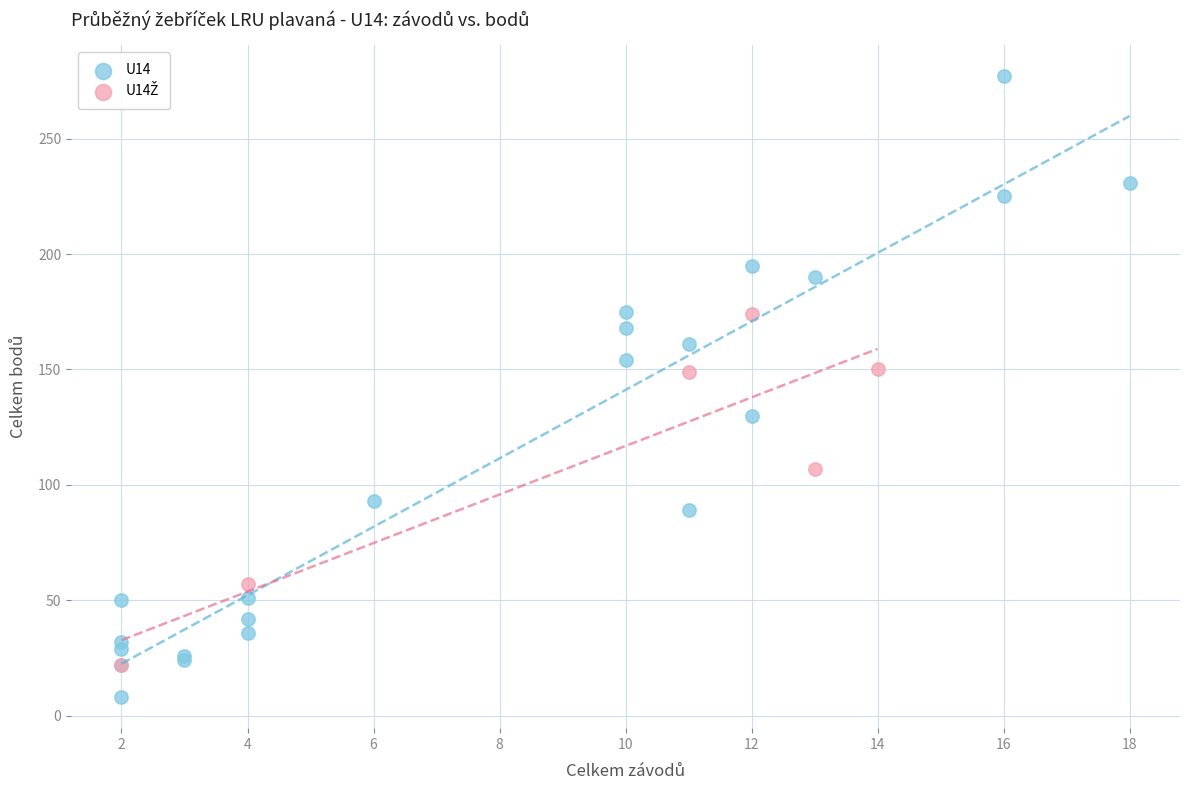

Which series reaches the minimum Y coordinate?

U14